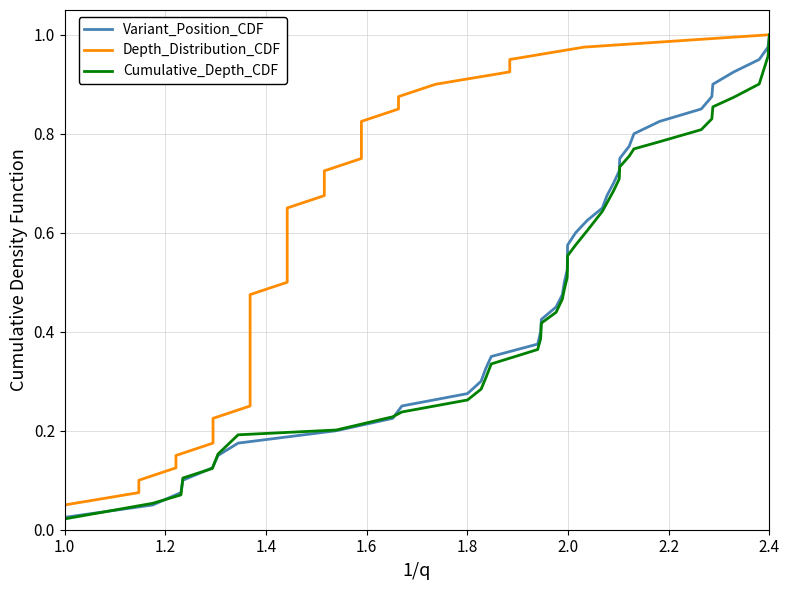

How many lines are shown in the chart?

3